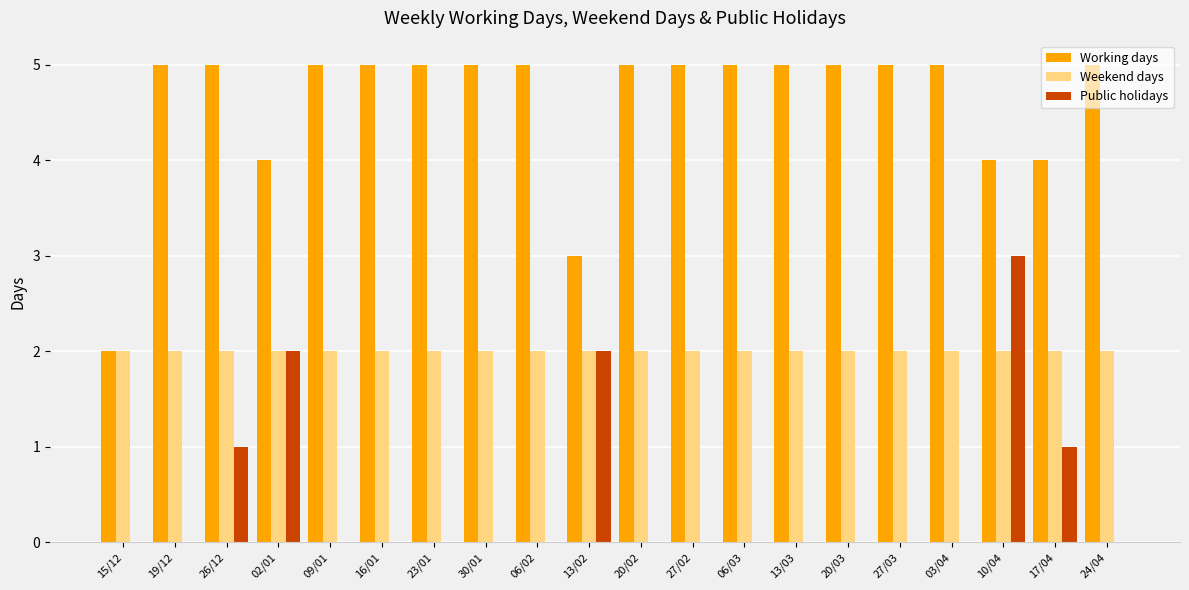

Reading left to right, list all the values displayed in this chart.

Working days: 15/12=2	19/12=5	26/12=5	02/01=4	09/01=5	16/01=5	23/01=5	30/01=5	06/02=5	13/02=3	20/02=5	27/02=5	06/03=5	13/03=5	20/03=5	27/03=5	03/04=5	10/04=4	17/04=4	24/04=5
Weekend days: 15/12=2	19/12=2	26/12=2	02/01=2	09/01=2	16/01=2	23/01=2	30/01=2	06/02=2	13/02=2	20/02=2	27/02=2	06/03=2	13/03=2	20/03=2	27/03=2	03/04=2	10/04=2	17/04=2	24/04=2
Public holidays: 15/12=0	19/12=0	26/12=1	02/01=2	09/01=0	16/01=0	23/01=0	30/01=0	06/02=0	13/02=2	20/02=0	27/02=0	06/03=0	13/03=0	20/03=0	27/03=0	03/04=0	10/04=3	17/04=1	24/04=0